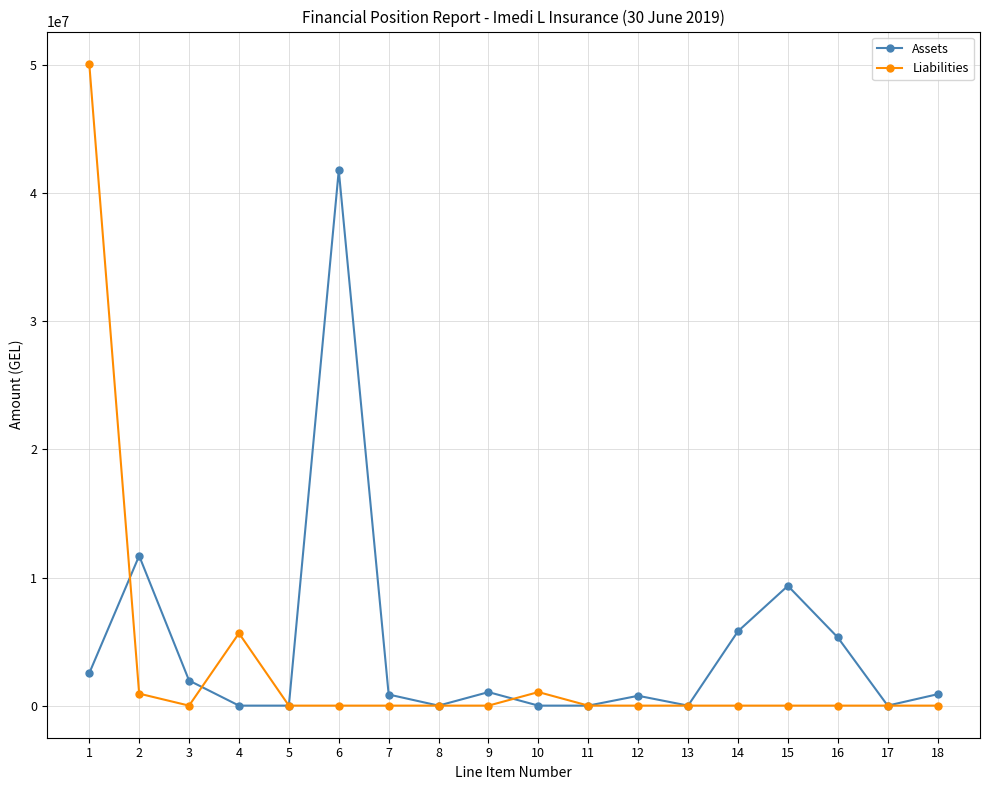

Is it true that Liabilities equals 8225330.8 at 4?

False